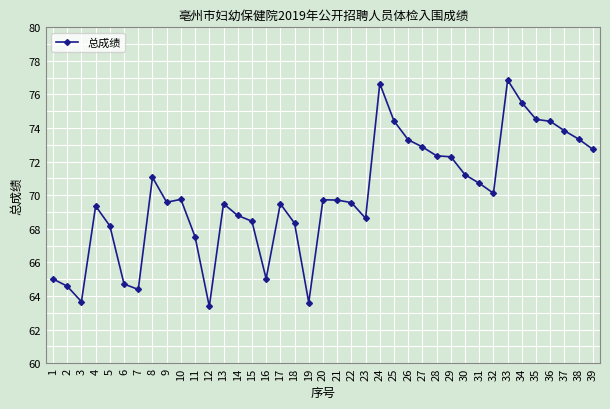

What is the difference between the maximum and minimum values?

13.5